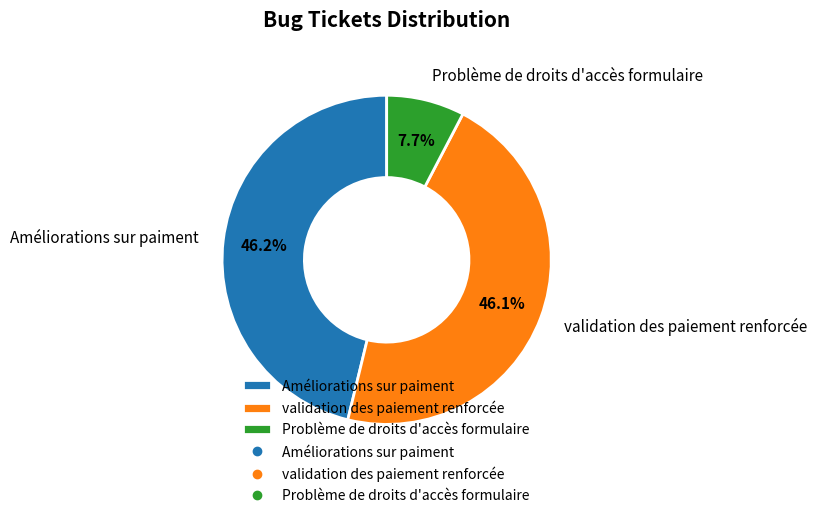

What is the smallest slice in the pie chart?

Problème de droits d'accès formulaire